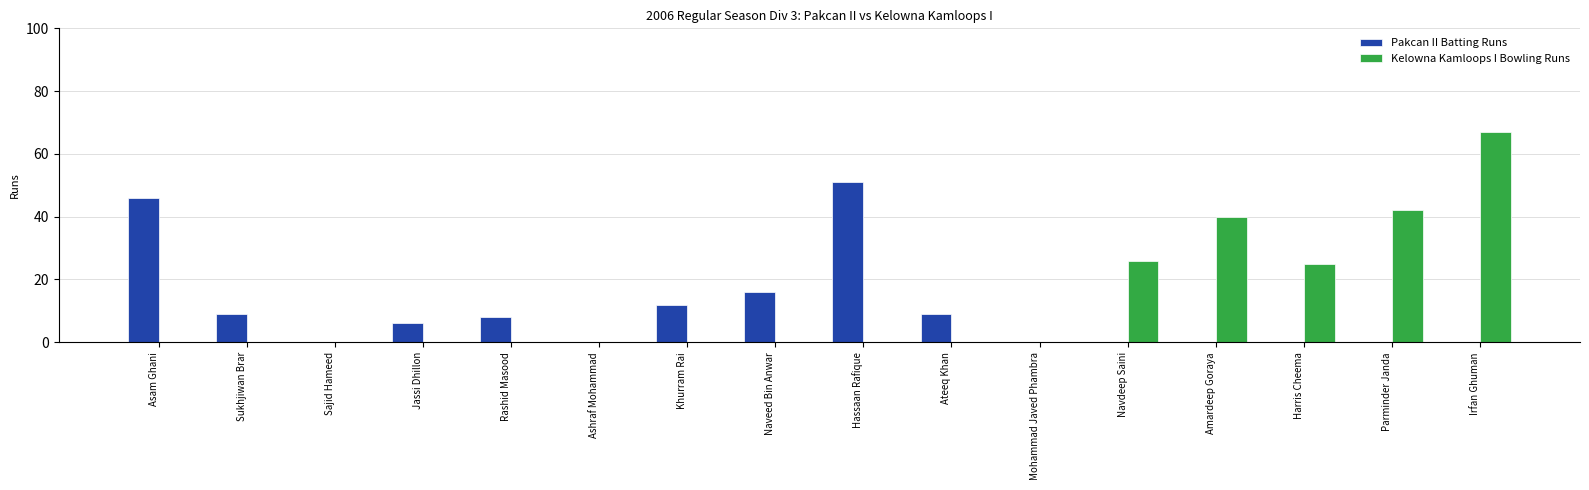

What is the maximum value shown in the chart?

67